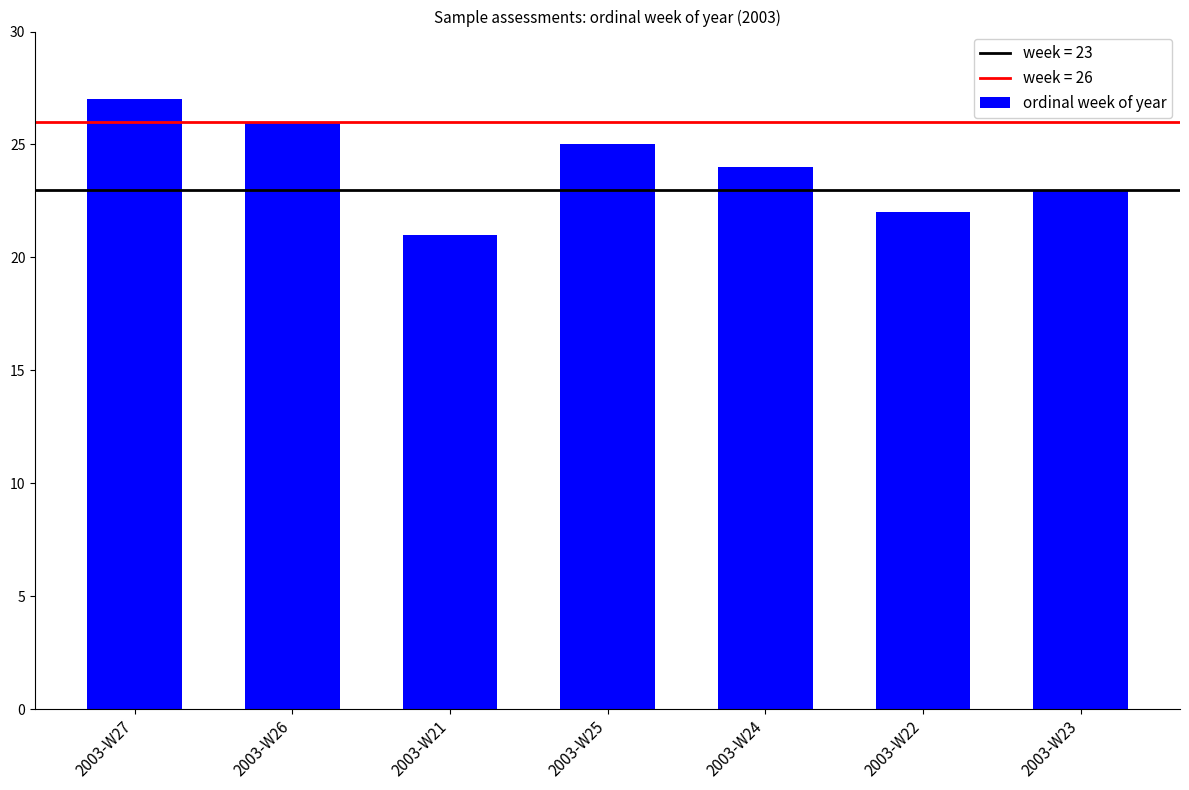

What is the difference between the maximum and second lowest values?

5